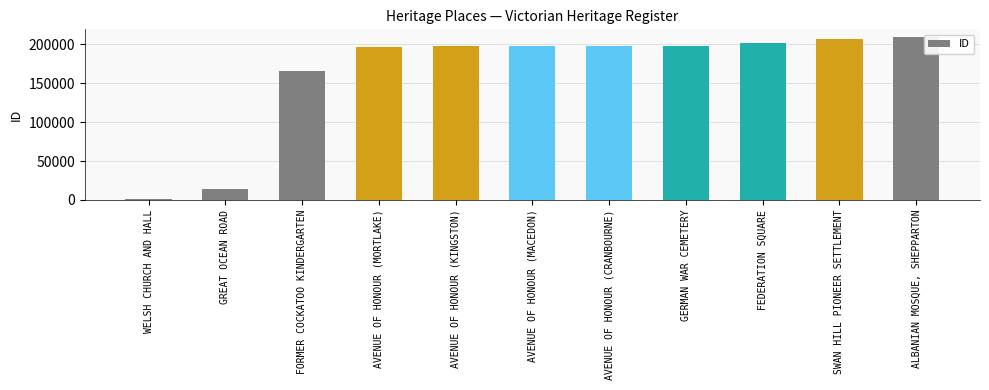

How many distinct data groups are displayed?

1